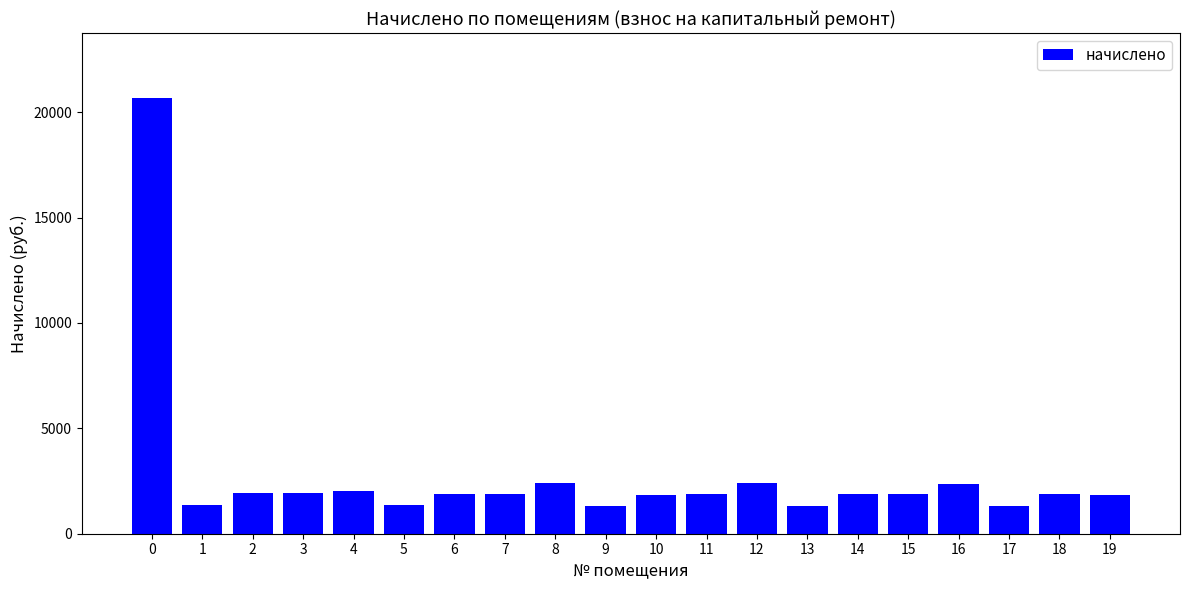

The chart shows a value of 1311.5 at 9. True or false?

True